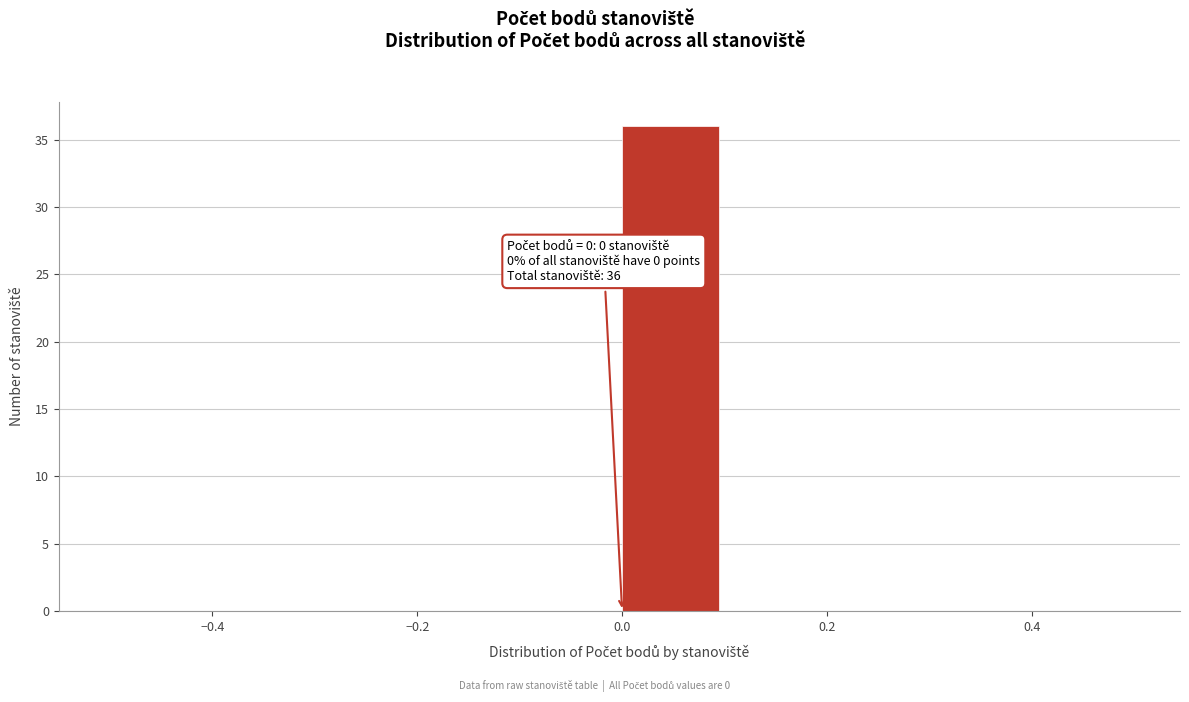

Which range on the x-axis has the tallest bar?

0.0 to 0.1